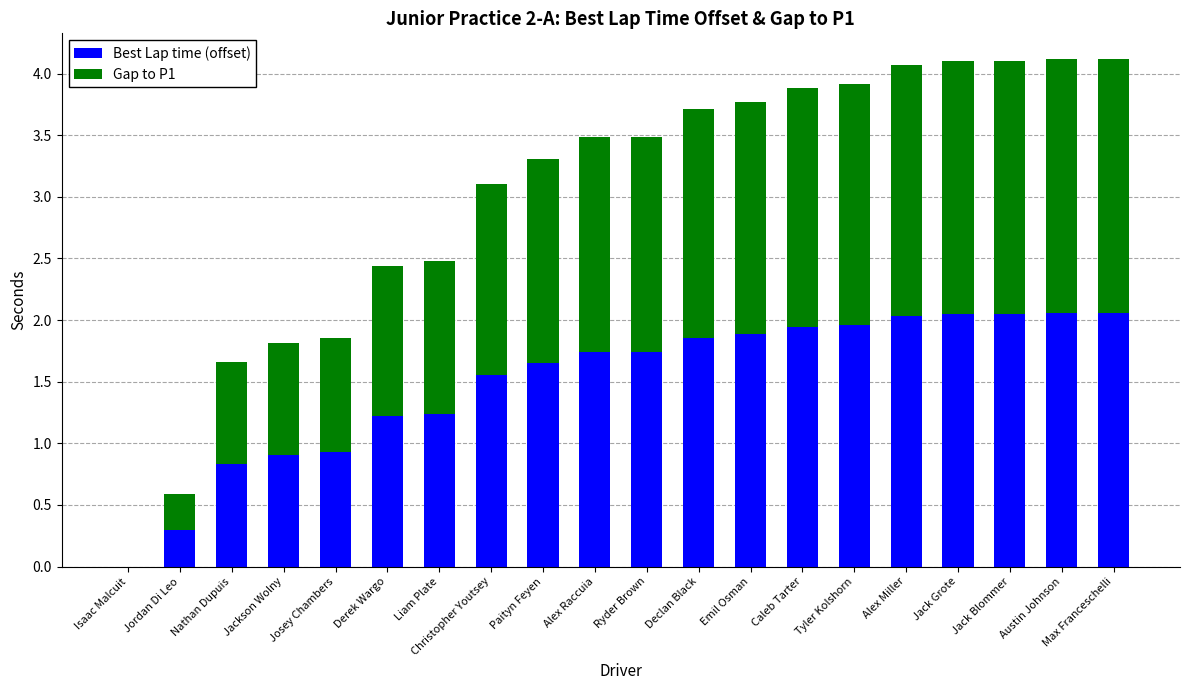

What is the maximum value for Best Lap time (offset)?

2.1